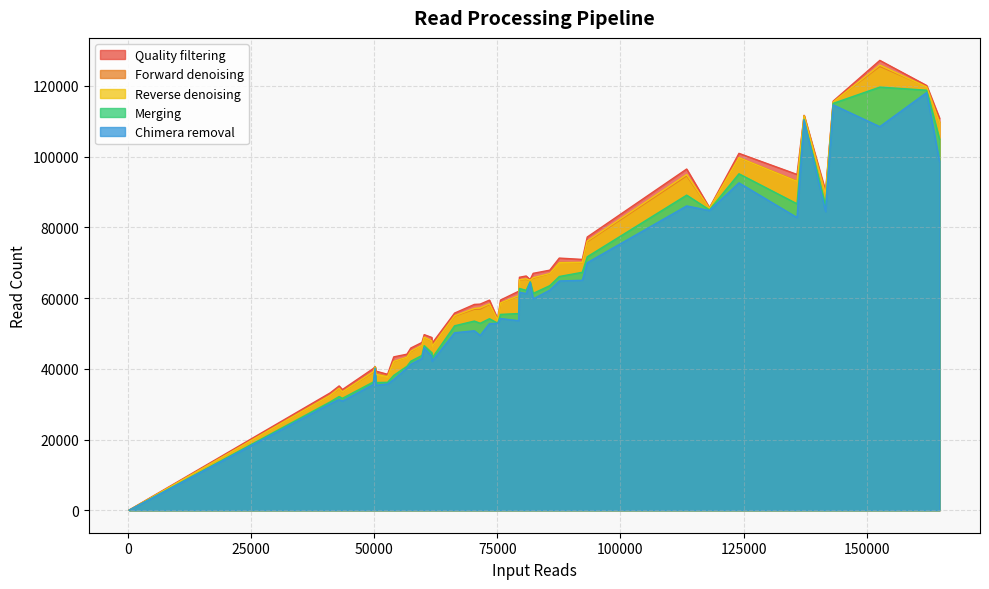

True or false: Merging and Reverse denoising intersect in this chart.

False